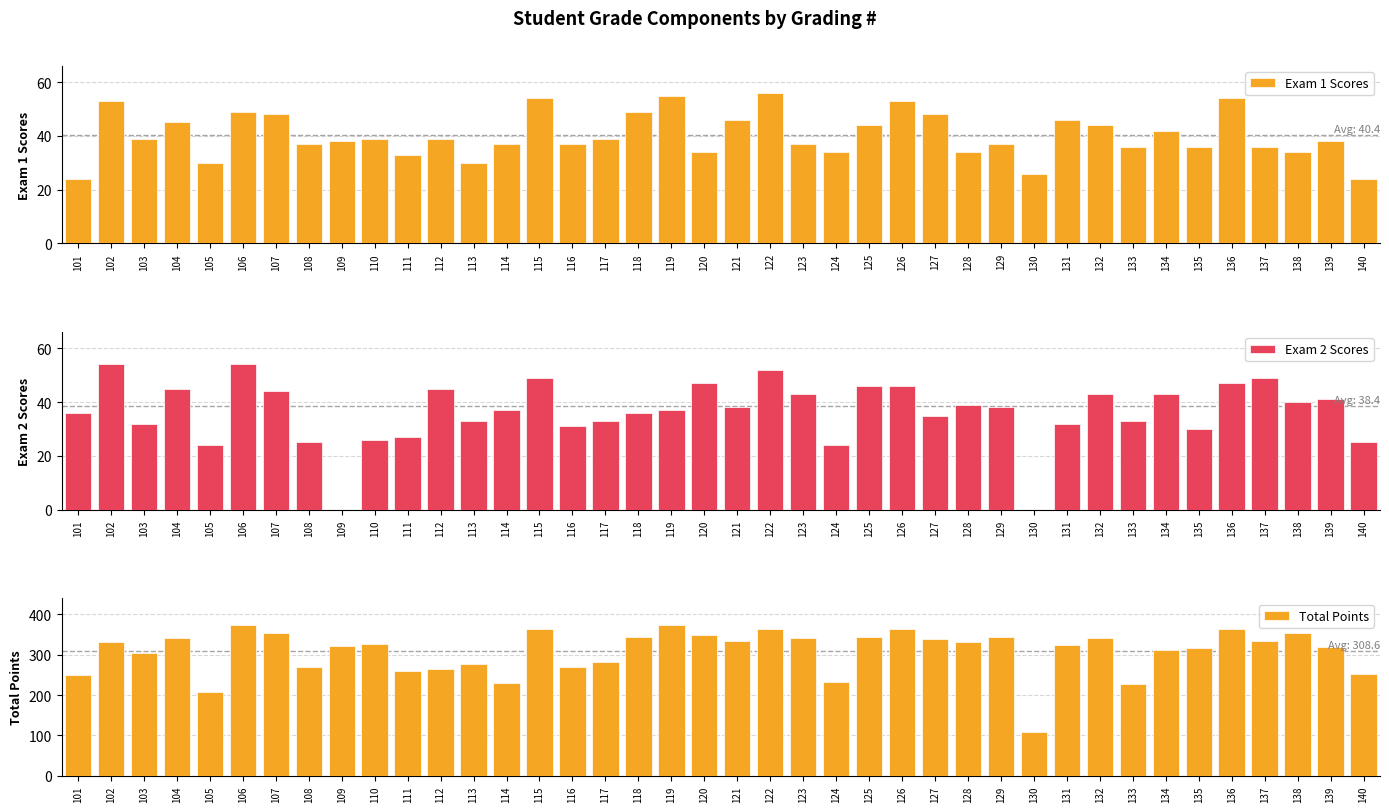

What is the difference between the maximum and minimum values in the Total Points series?

265